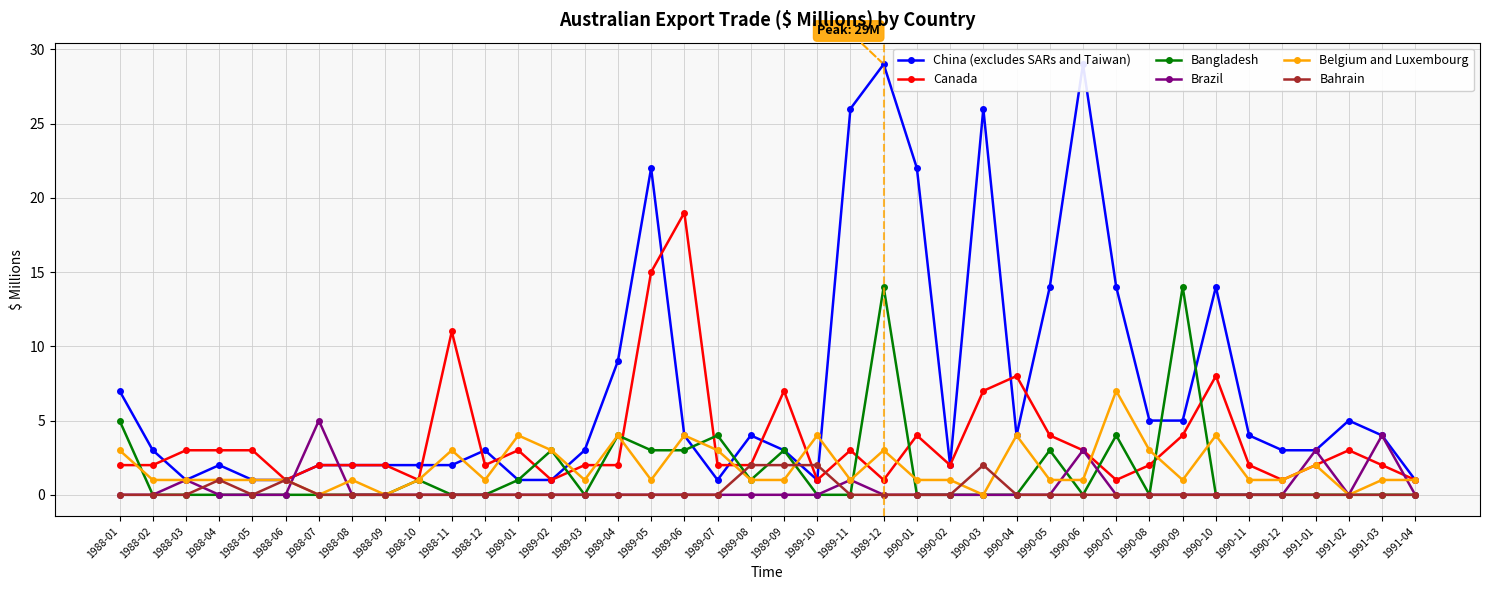

At which label does Belgium and Luxembourg reach its minimum?

1988-07